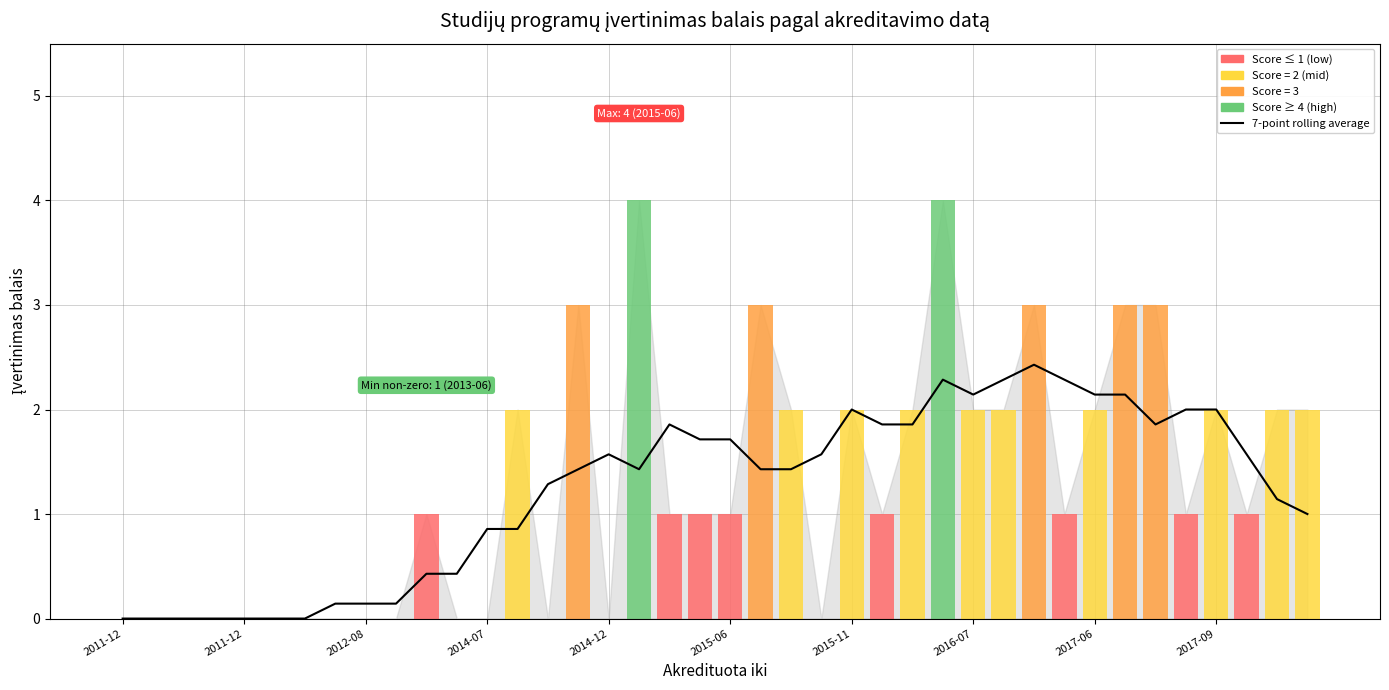

Where does the data first go above 1?

14